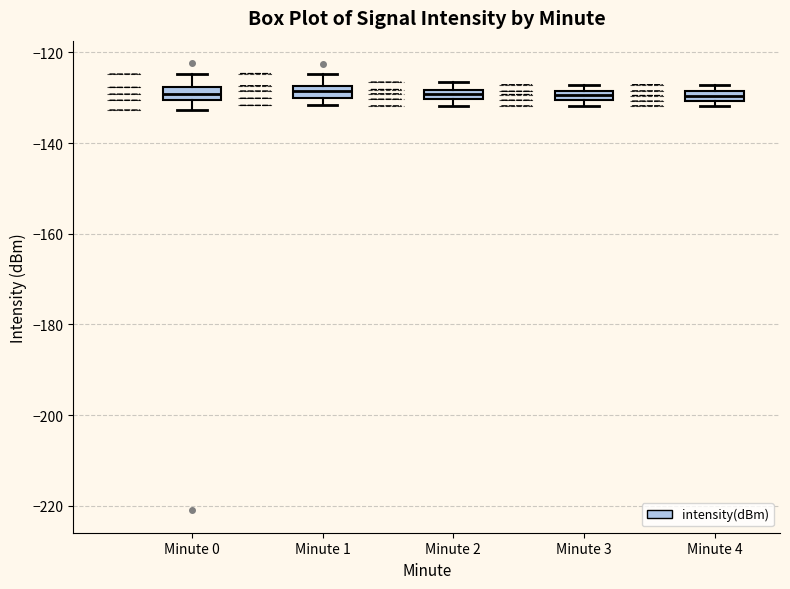

Where is the upper edge of the box for Minute 3 on the y-axis? The values are not printed on the chart, so give them approximately, as read against the axis.

-128